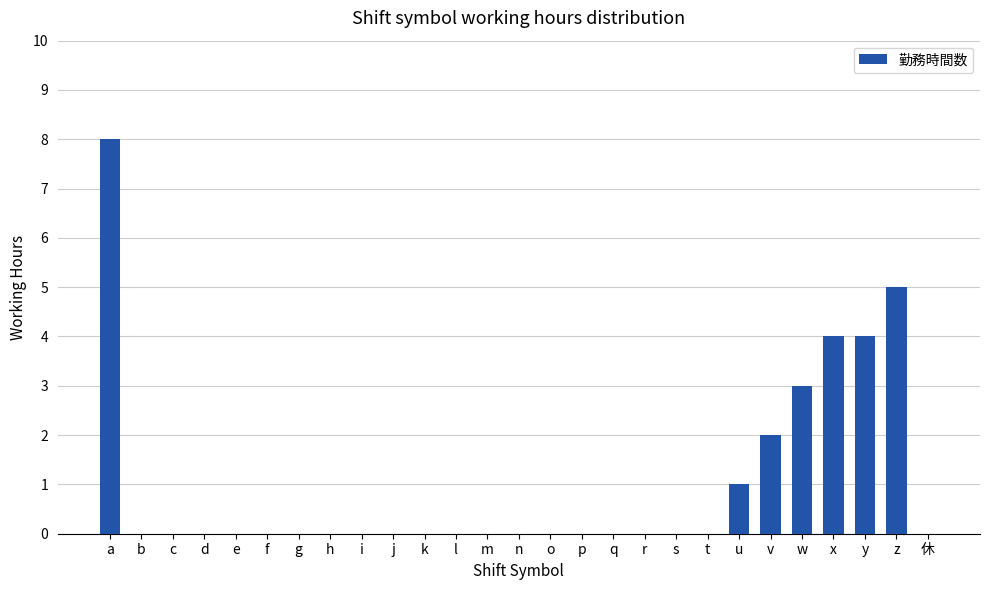

Which has a higher value, t or a?

a